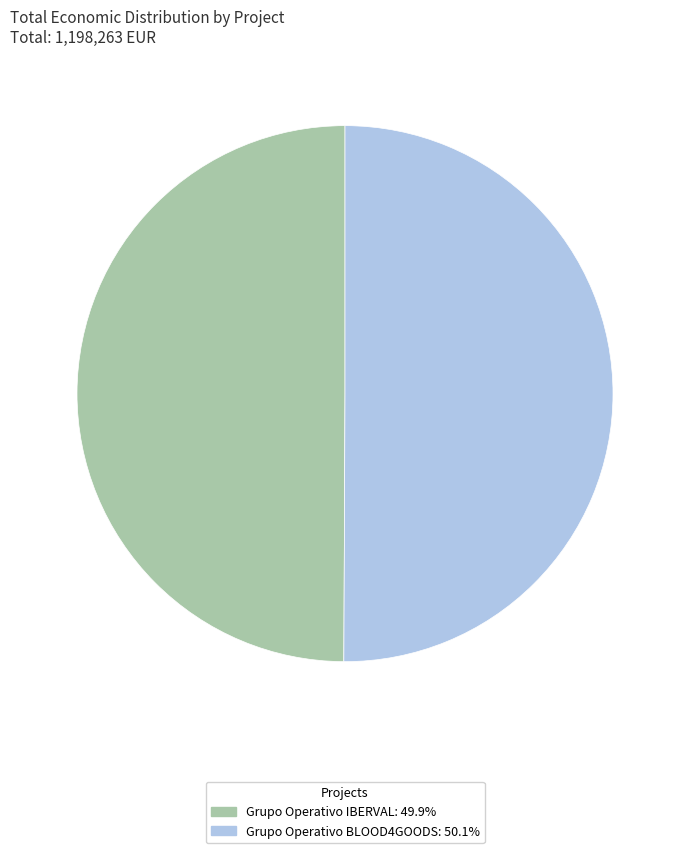

Do Grupo Operativo IBERVAL: 49.9% and Grupo Operativo BLOOD4GOODS: 50.1% together represent more than half of the pie?

Yes